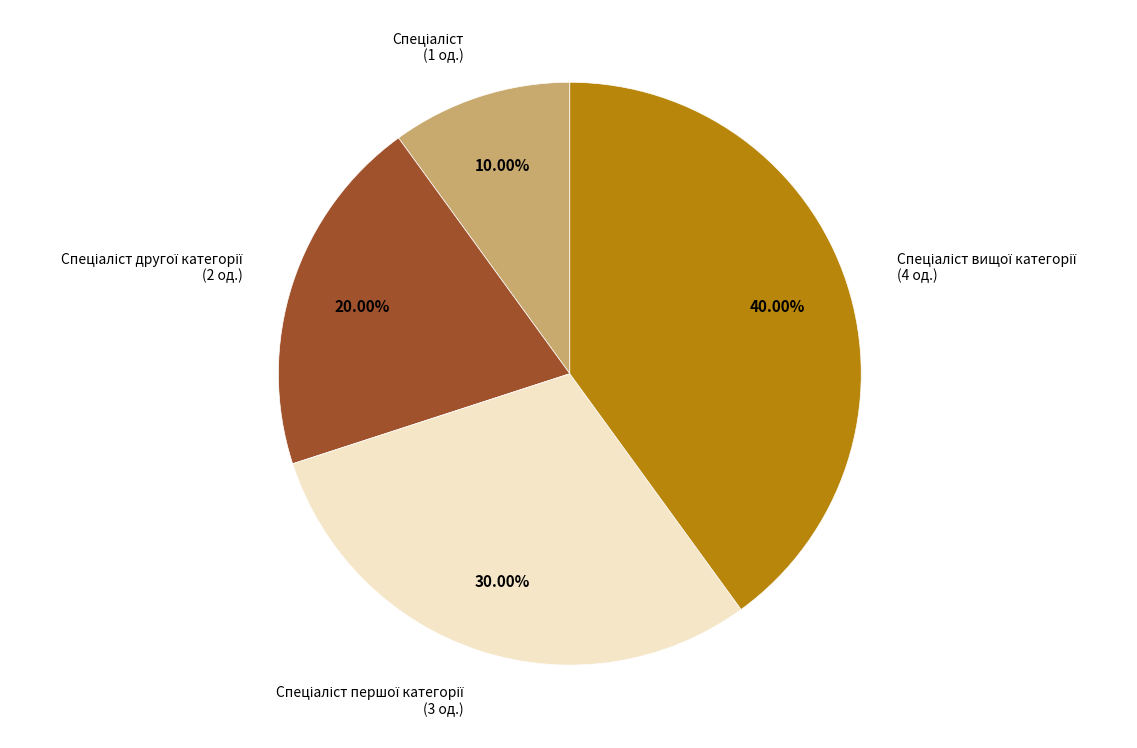

Is there a majority slice in this chart?

No